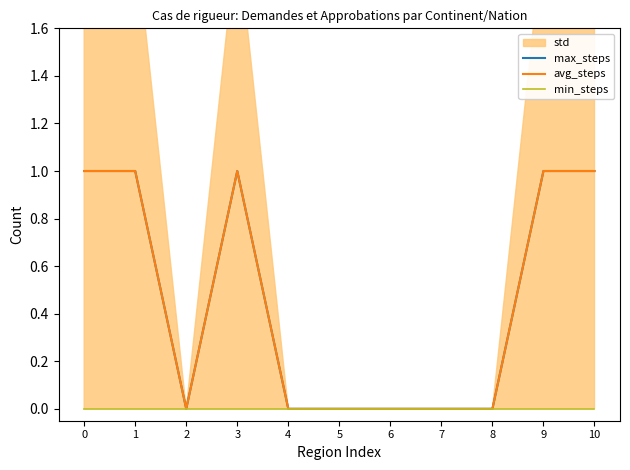

What is the sum of the max_steps values at 10 and 3?

2